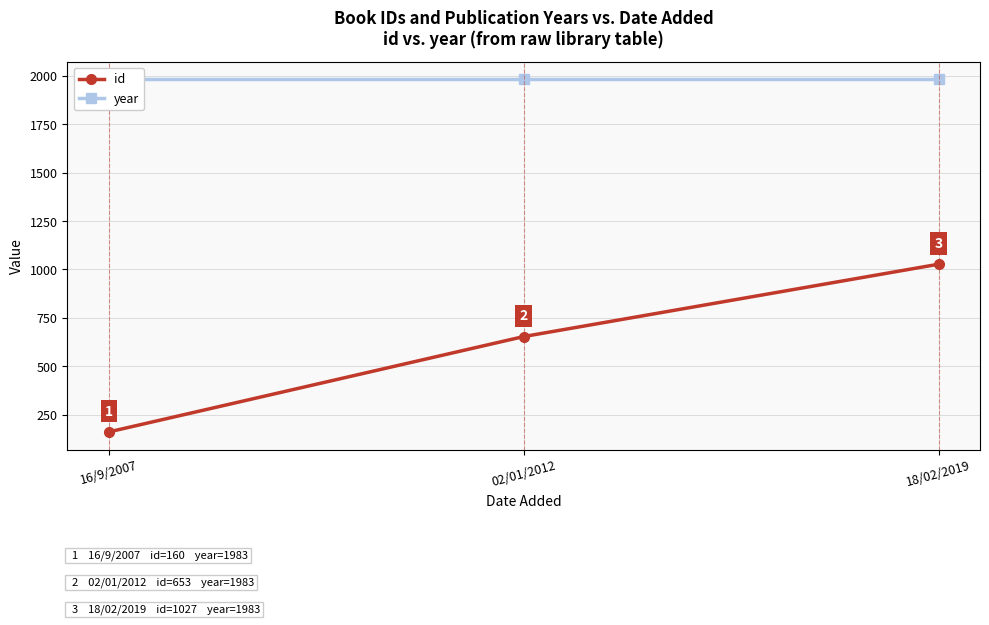

What is the maximum value for year?

1983